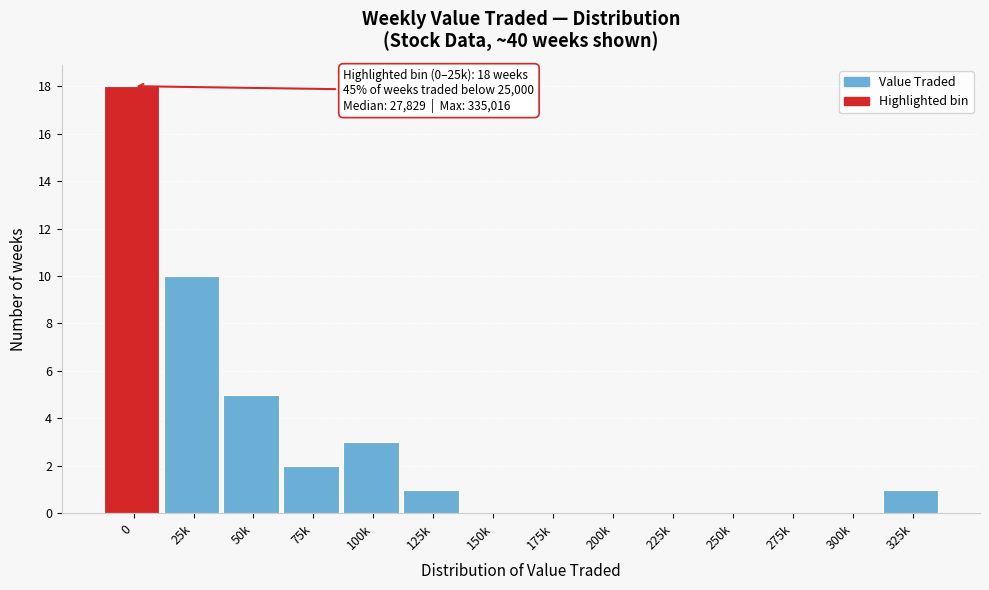

Reading right to left, list all the values displayed in this chart.

325k=1	300k=0	275k=0	250k=0	225k=0	200k=0	175k=0	150k=0	125k=1	100k=3	75k=2	50k=5	25k=10	0=18